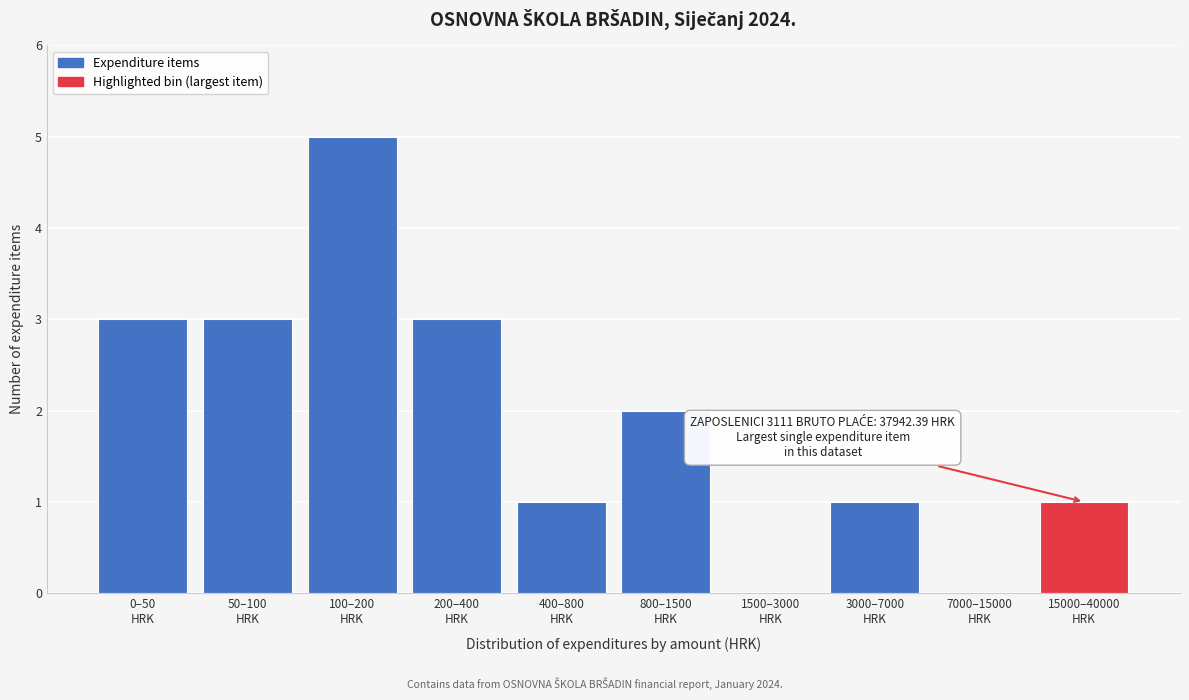

What is the maximum value shown in the chart?

5